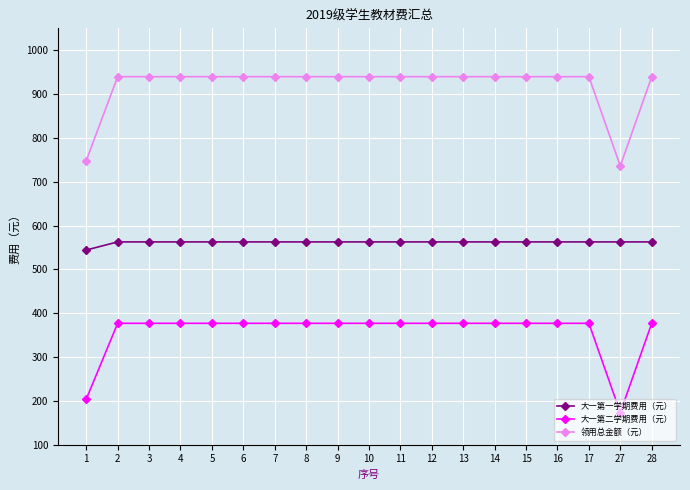

Reading left to right, what are all the values shown in this chart?

大一第一学期费用（元）: 544.2	562.7	562.7	562.7	562.7	562.7	562.7	562.7	562.7	562.7	562.7	562.7	562.7	562.7	562.7	562.7	562.7	562.7	562.7
大一第二学期费用（元）: 203.8	377.0	377.0	377.0	377.0	377.0	377.0	377.0	377.0	377.0	377.0	377.0	377.0	377.0	377.0	377.0	377.0	173.2	377.0
领用总金额（元）: 747.9	939.7	939.7	939.7	939.7	939.7	939.7	939.7	939.7	939.7	939.7	939.7	939.7	939.7	939.7	939.7	939.7	735.9	939.7